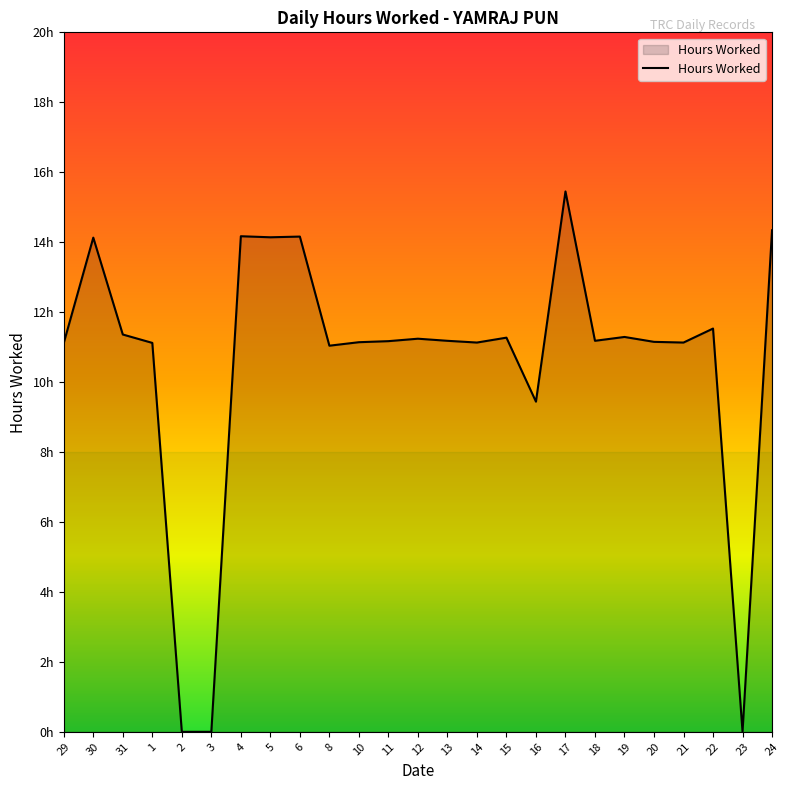

Is this an area chart (filled region under the line)?

Yes